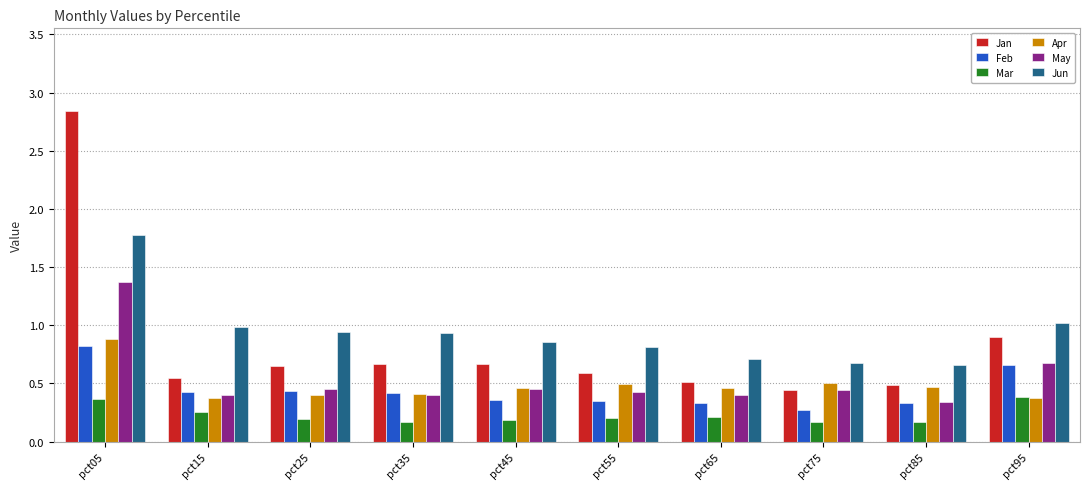

Between pct55 and pct75, which series saw the biggest shift?

Jan